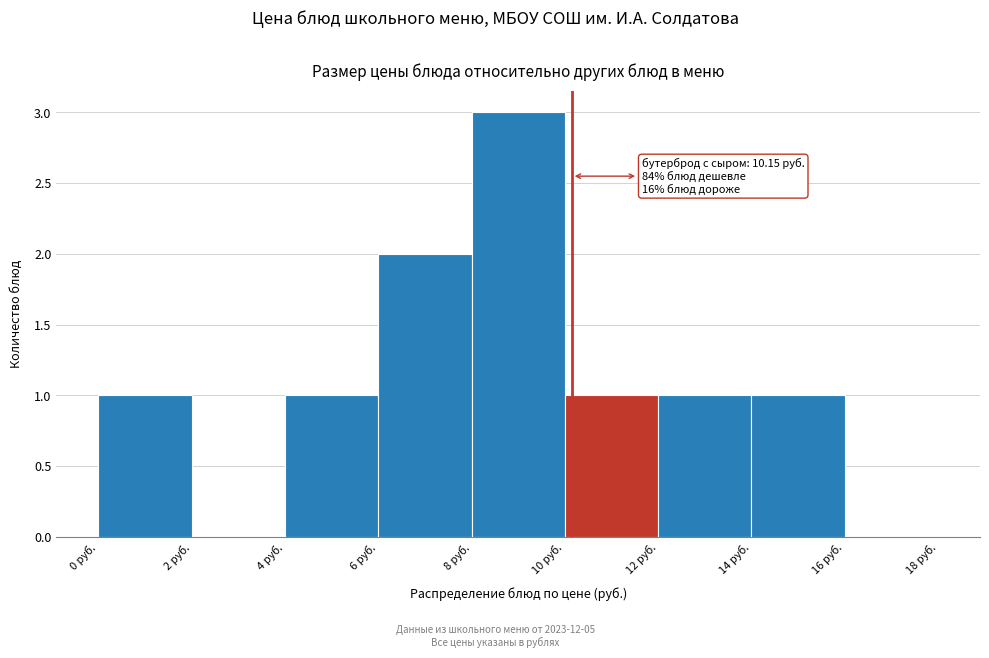

Over which range of the x-axis is the bar tallest?

8 to 10